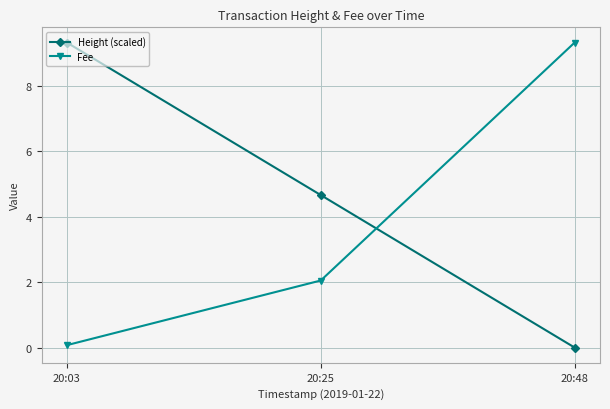

Which series has the largest total across all categories?

Height (scaled)